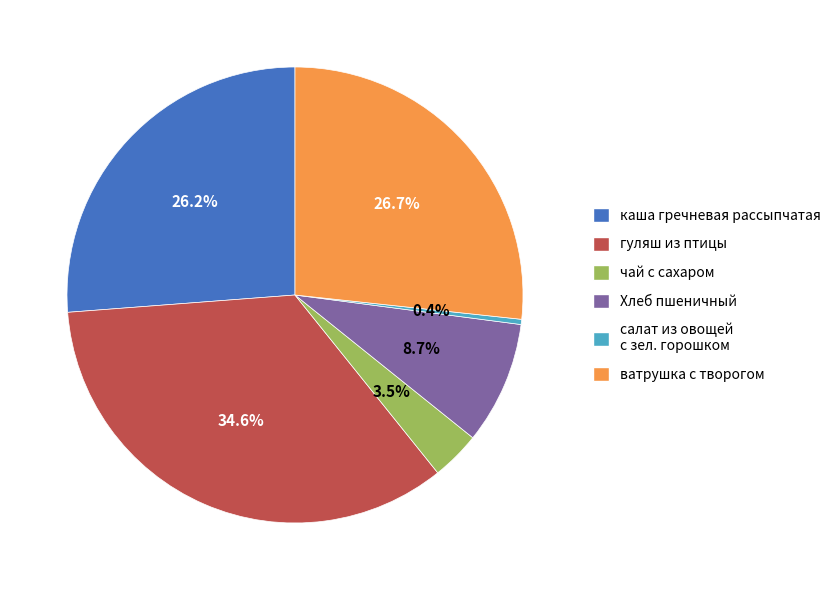

Which slice is the largest?

гуляш из птицы